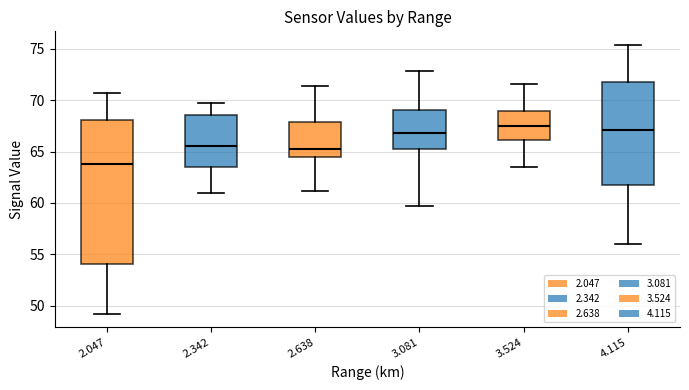

Reading left to right, transcribe this box plot: for each box, give where its median line is, the range the box spans, and where its two whiskers end, as read against the y-axis. The values are not printed on the chart, so give them approximately, as read against the axis.

2.047: median 64.0, box 54.0 to 68.0, whiskers 49.0 to 70.5
2.342: median 65.5, box 63.5 to 68.5, whiskers 61.0 to 69.5
2.638: median 65.5, box 64.5 to 68.0, whiskers 61.0 to 71.5
3.081: median 67.0, box 65.5 to 69.0, whiskers 59.5 to 73.0
3.524: median 67.5, box 66.0 to 69.0, whiskers 63.5 to 71.5
4.115: median 67.0, box 61.5 to 72.0, whiskers 56.0 to 75.5